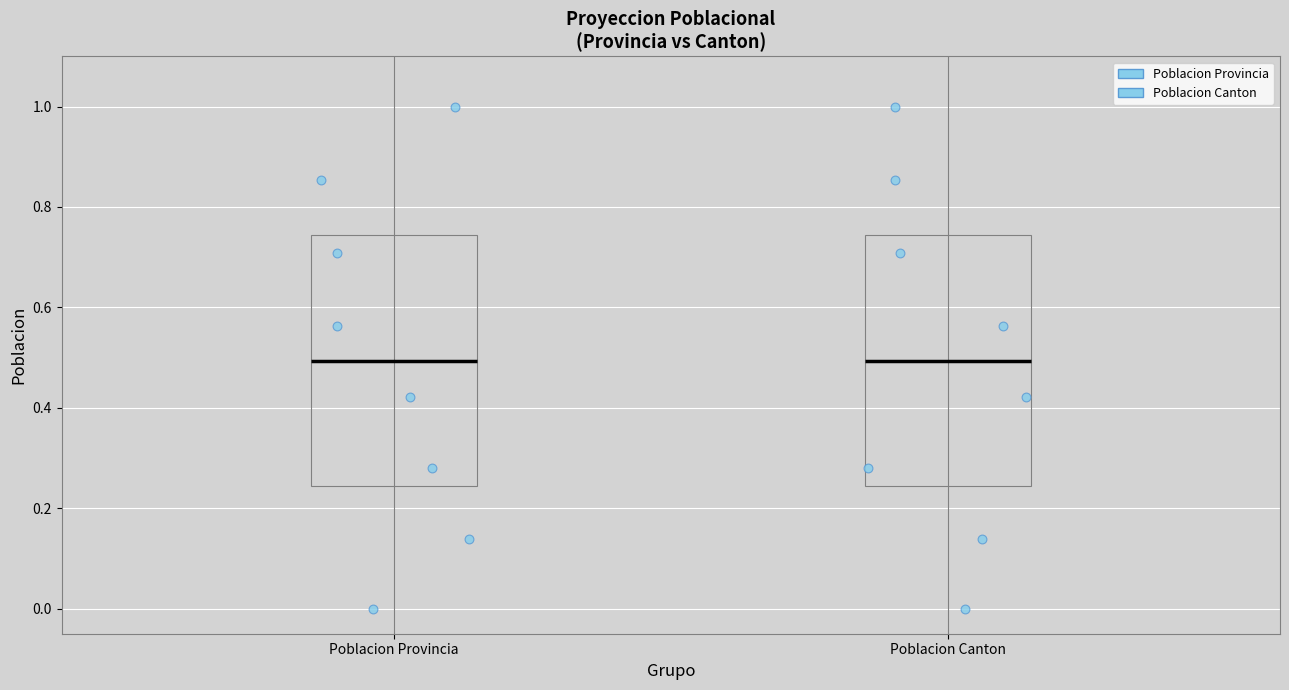

Reading left to right, read every box against the y-axis: the position of its median line, the range the box covers, and the ends of its whiskers. The values are not printed on the chart, so give them approximately, as read against the axis.

Poblacion Provincia: median 0.50, box 0.24 to 0.74, whiskers 0.00 to 1.00
Poblacion Canton: median 0.50, box 0.24 to 0.74, whiskers 0.00 to 1.00